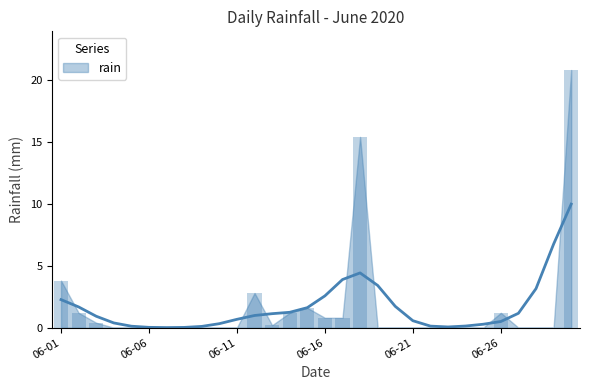

Rank the categories by value from highest to lowest.

2020-06-30, 2020-06-18, 2020-06-01, 2020-06-12, 2020-06-15, 2020-06-02, 2020-06-14, 2020-06-26, 2020-06-16, 2020-06-17, 2020-06-03, 2020-06-13, 2020-06-04, 2020-06-05, 2020-06-06, 2020-06-07, 2020-06-08, 2020-06-09, 2020-06-10, 2020-06-11, 2020-06-19, 2020-06-20, 2020-06-21, 2020-06-22, 2020-06-23, 2020-06-24, 2020-06-25, 2020-06-27, 2020-06-28, 2020-06-29